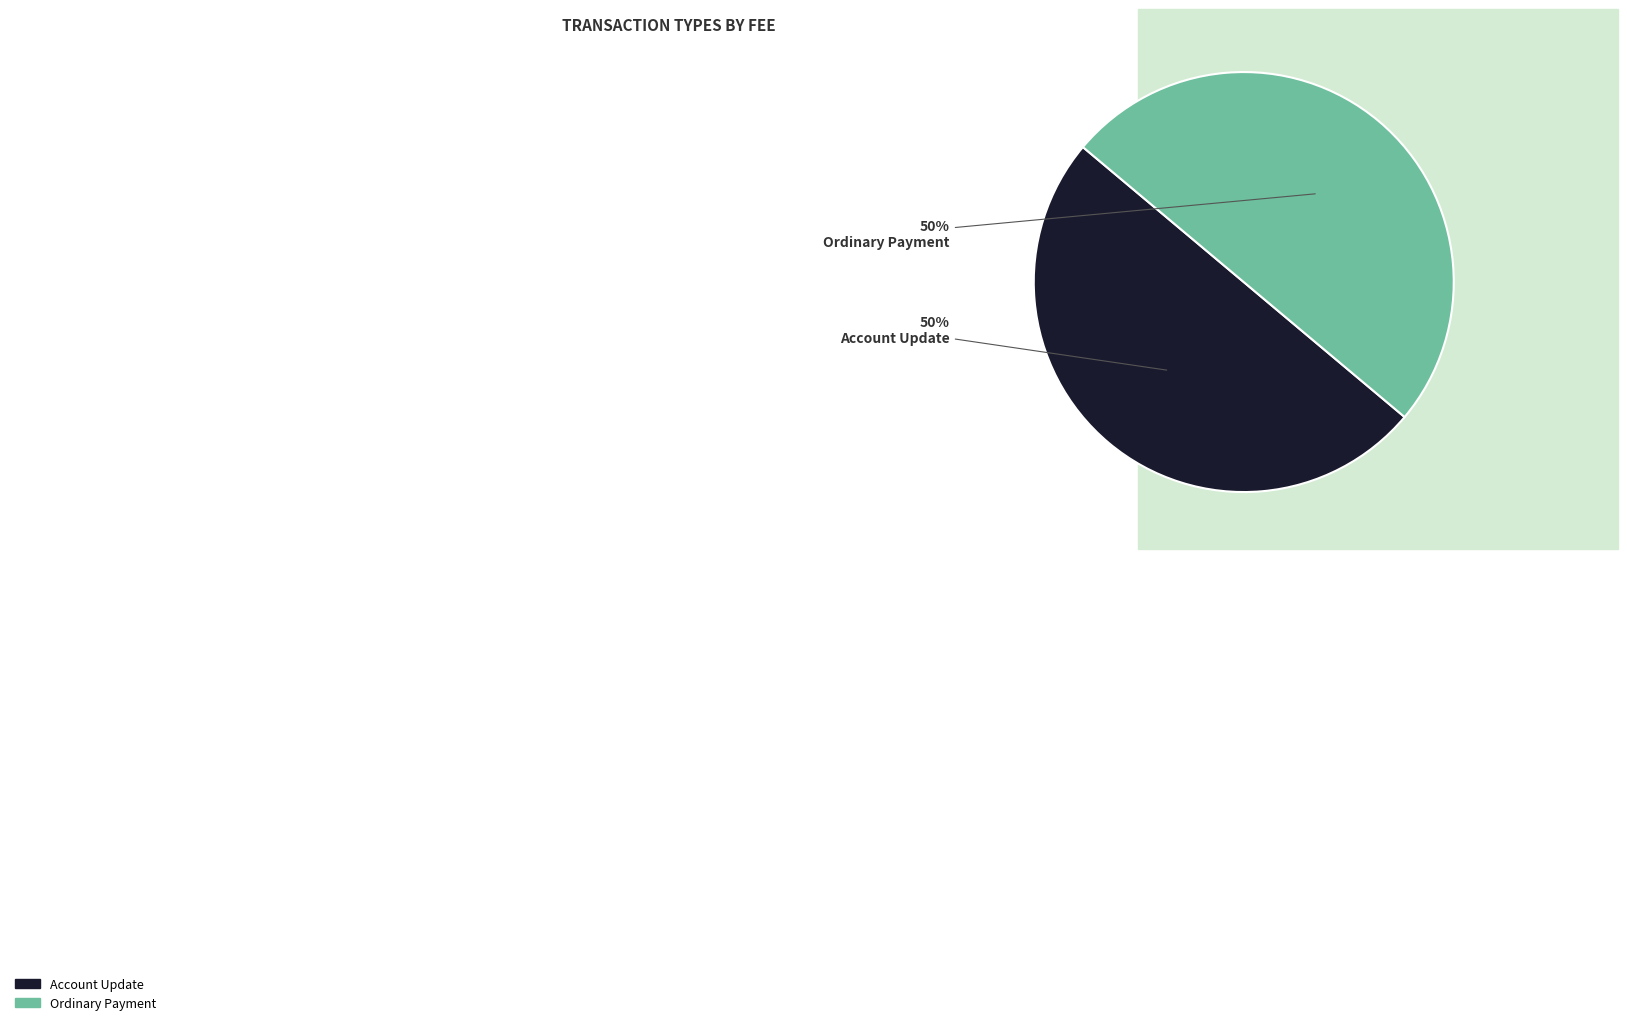

What is the ratio of the value at Account Update to the value at Ordinary Payment?

1.0